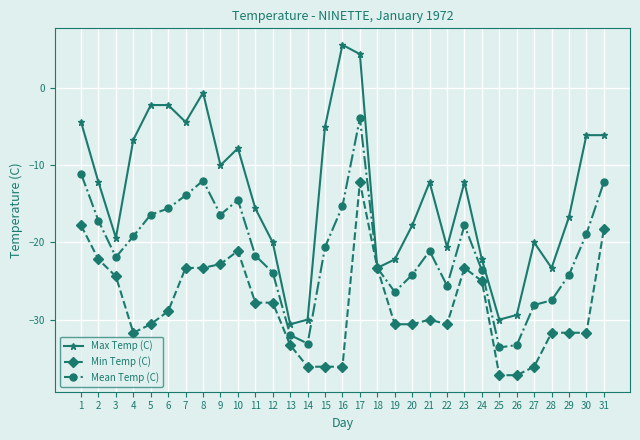

The Mean Temp (C) series shows -12.0 at 8. True or false?

True